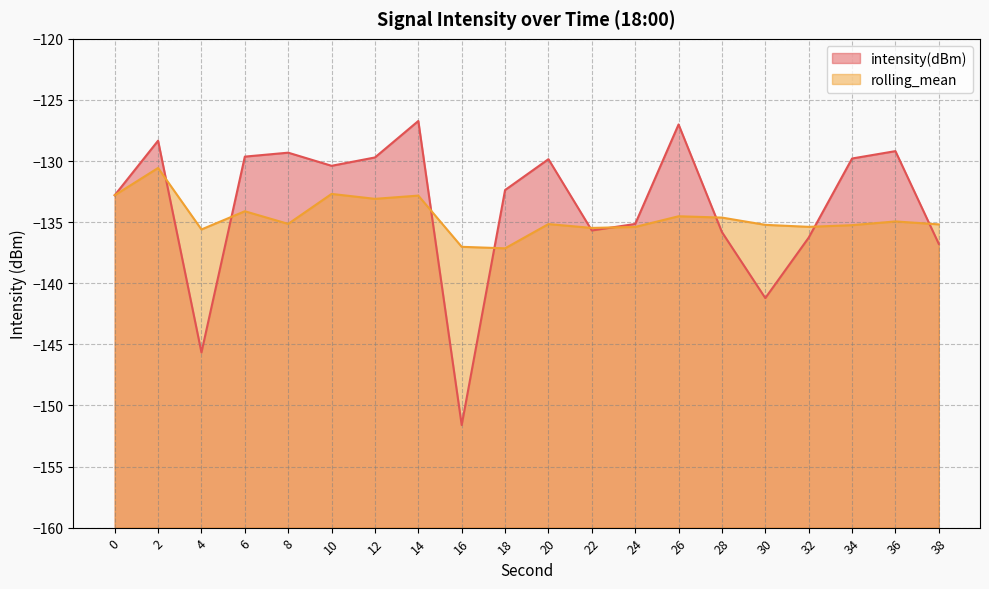

What is the difference between the rolling_mean values at 32 and 4?

0.2